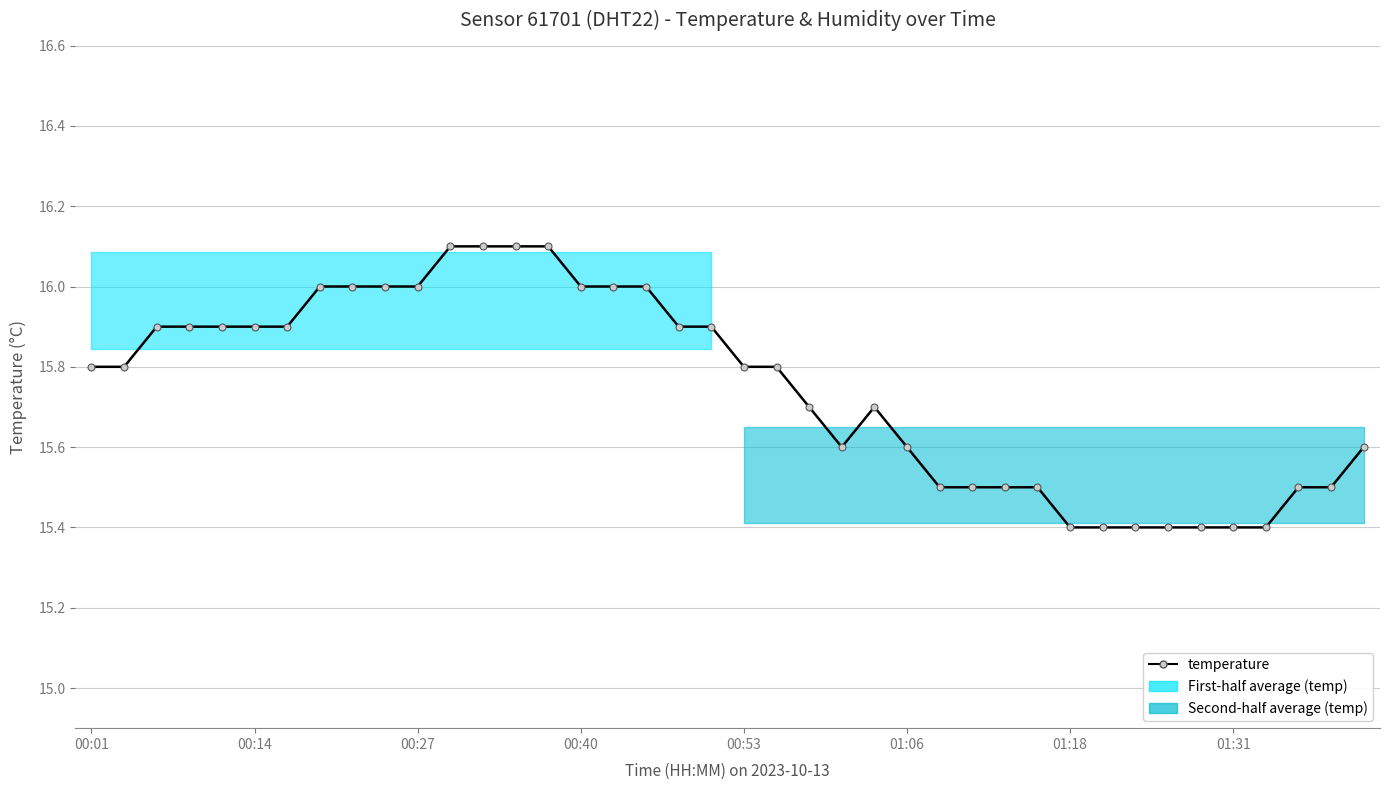

How many lines are shown in the chart?

1